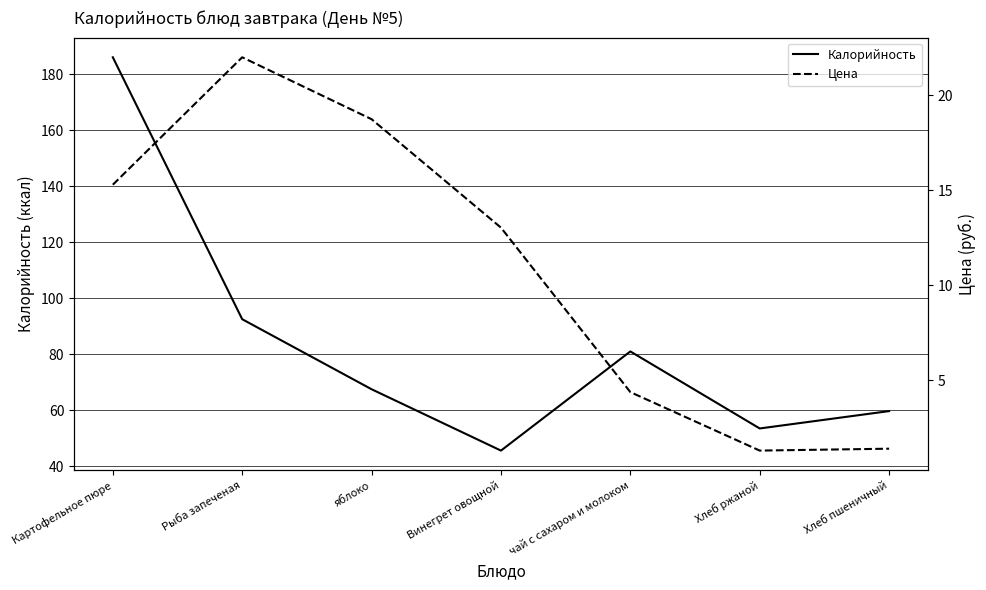

What is the total value across all series at Хлеб пшеничный?

61.1